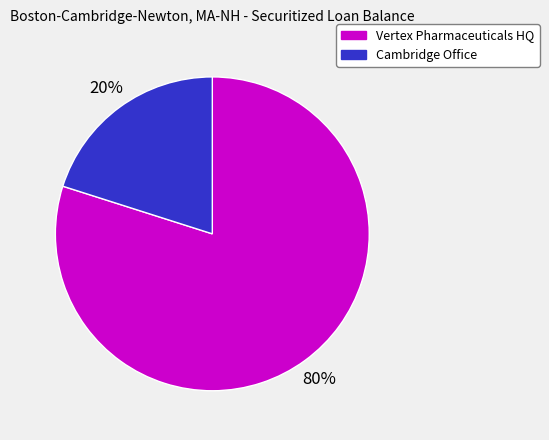

Is Cambridge Office the majority of the pie?

No